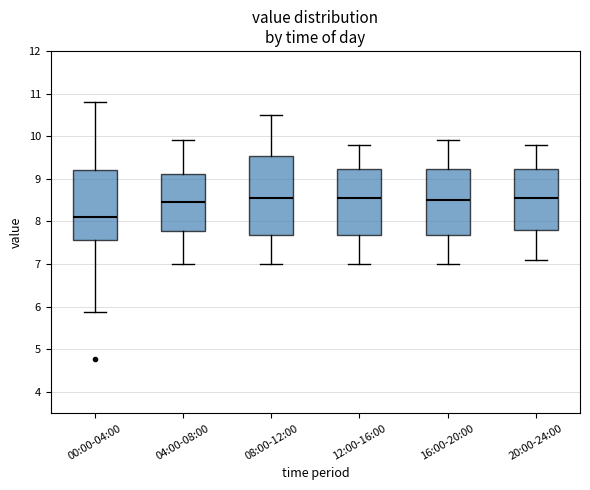

Which box is the tallest, from its lower edge to its upper edge?

08:00-12:00